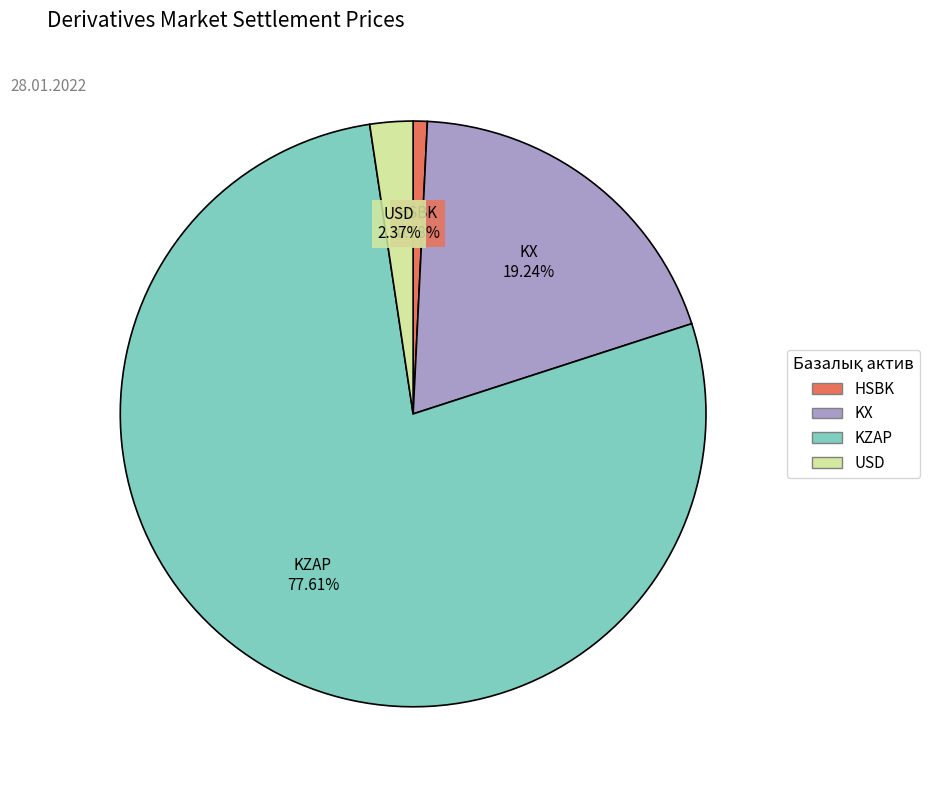

Does USD represent more than half of the total?

No